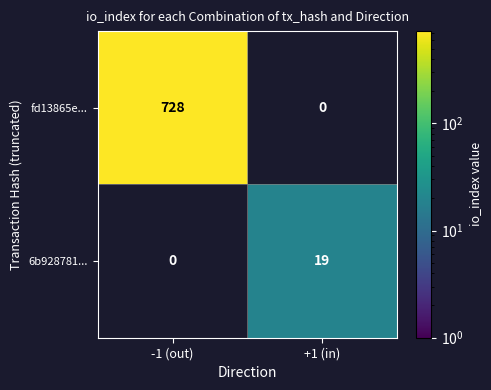

How many distinct data groups are displayed?

2